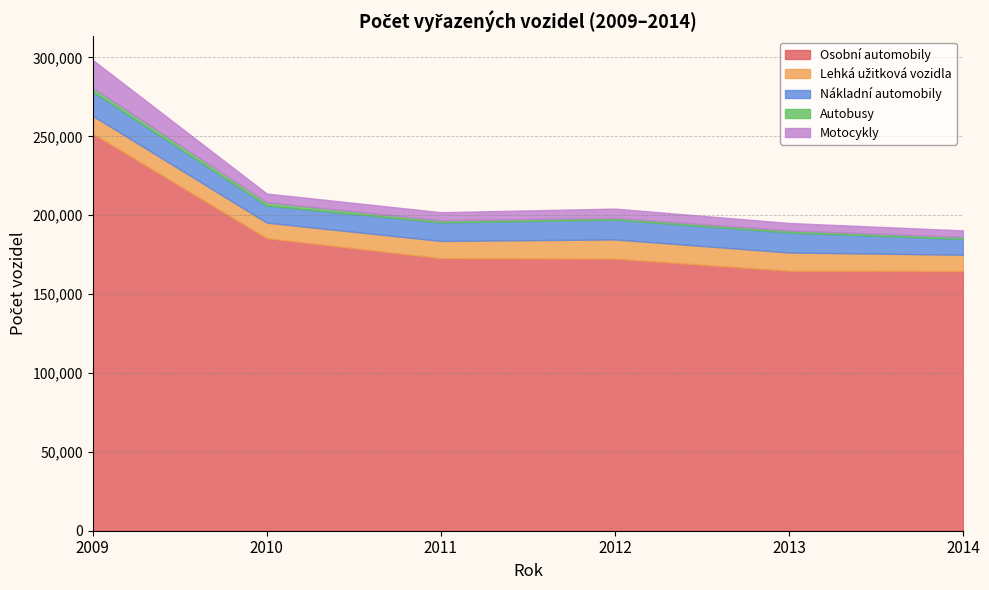

True or false: Lehká užitková vozidla and Autobusy intersect in this chart.

False